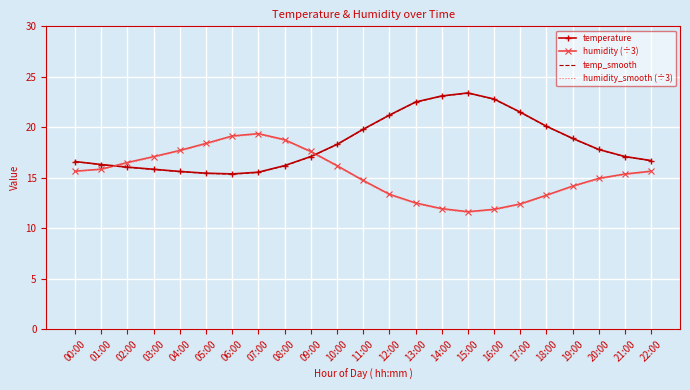

What is the spread (max minus min) of values at 19:00?

4.8